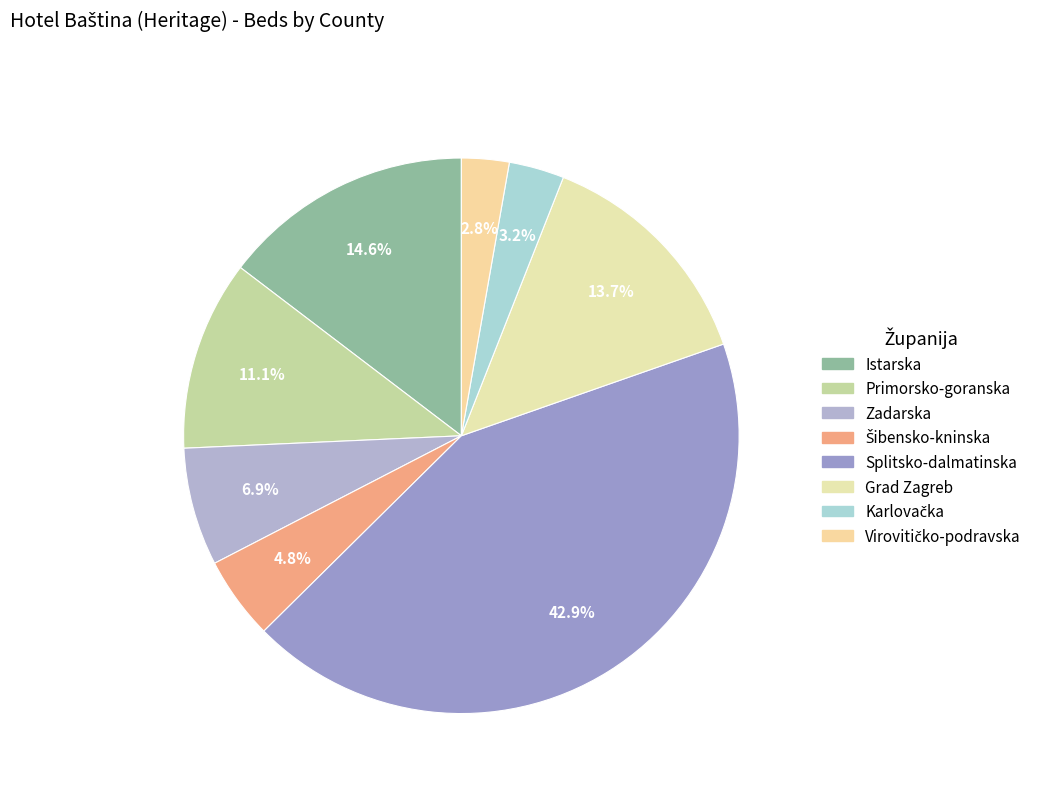

How many segments does this pie chart have?

8